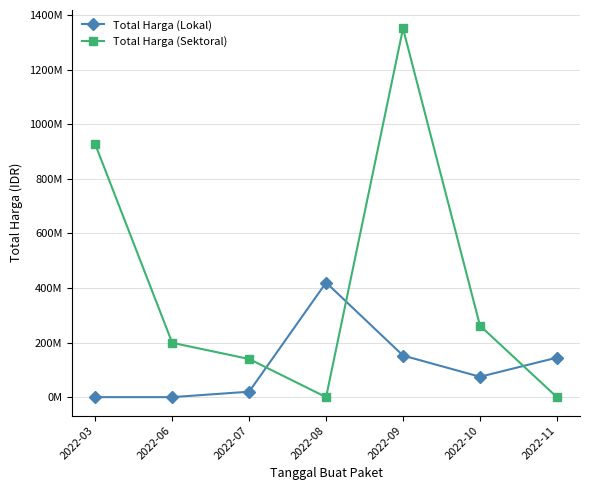

Does the chart have visible grid lines?

Yes